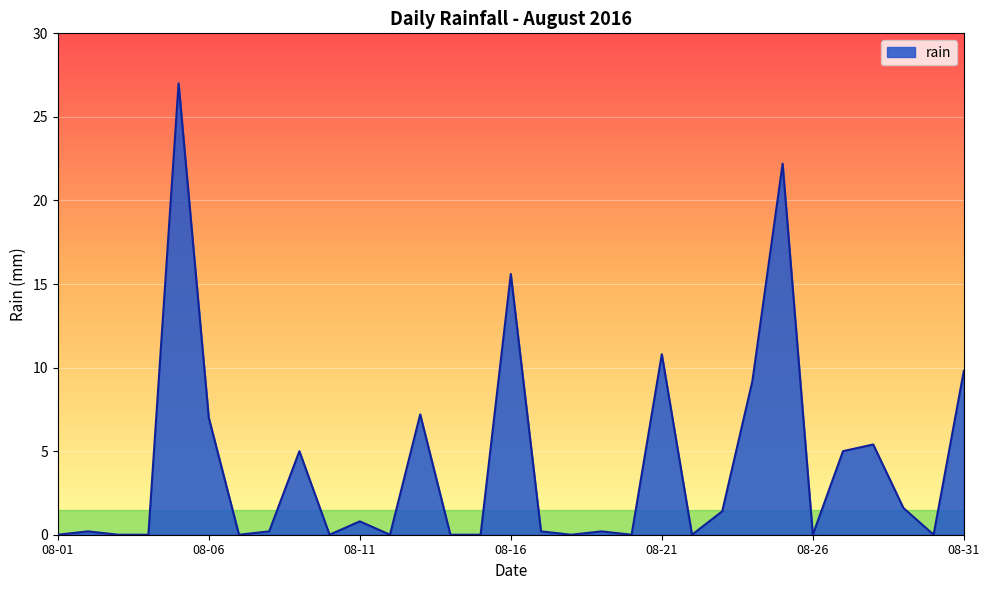

What is the difference between the maximum and minimum values?

27.0